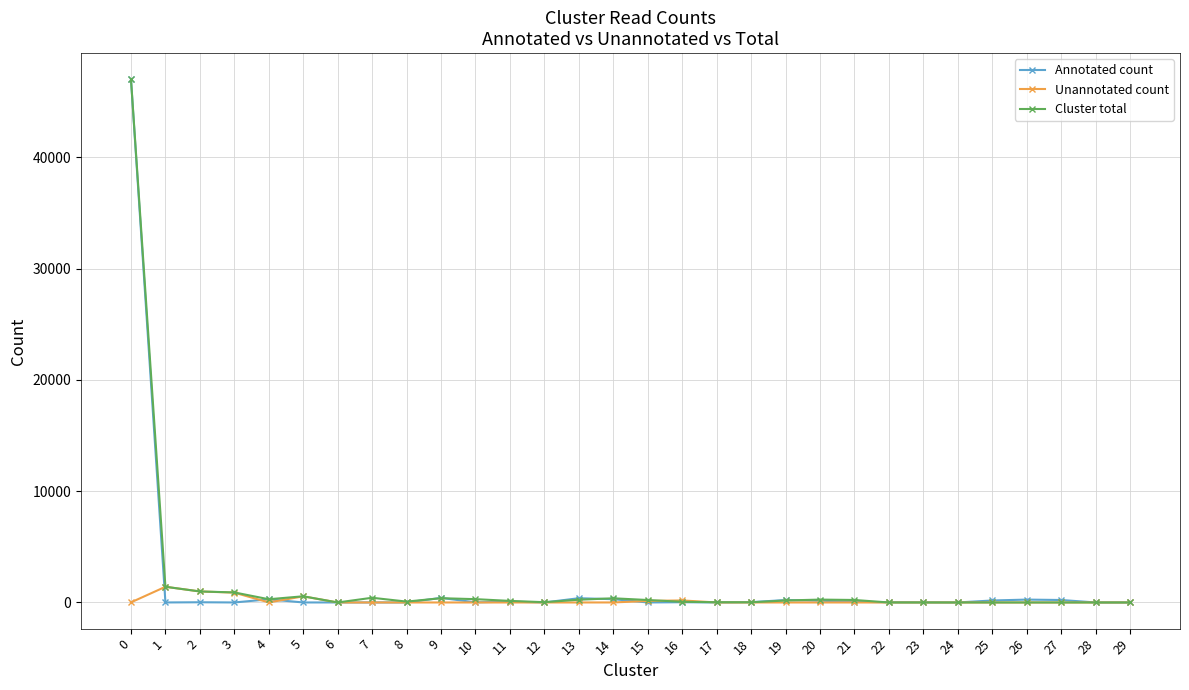

Which series has the largest range (max minus min)?

Cluster total